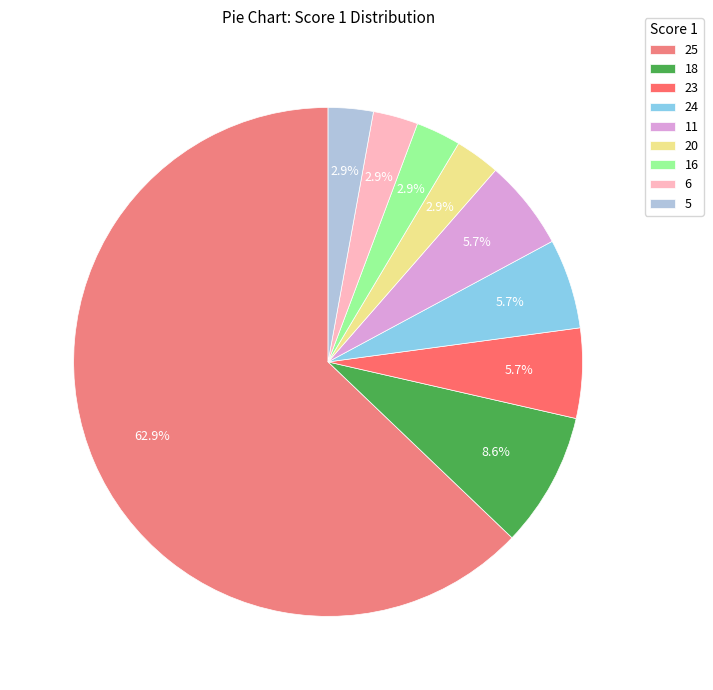

Is there a majority slice in this chart?

Yes